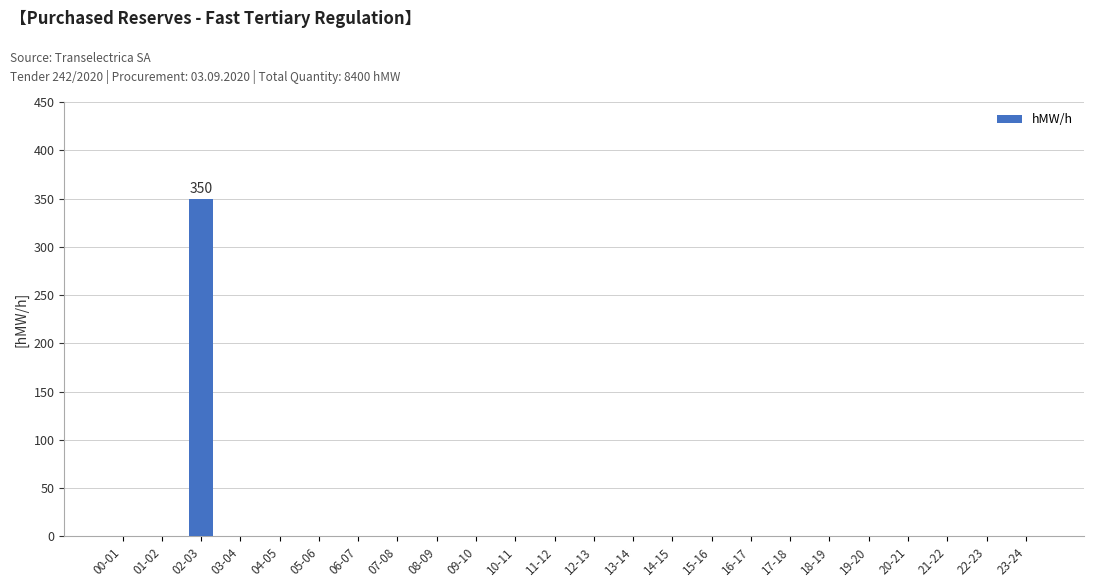

What is the greatest value displayed?

350